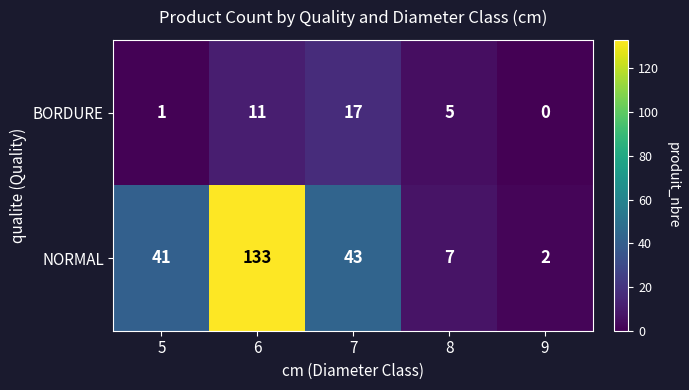

What is the sum of all BORDURE values?

34